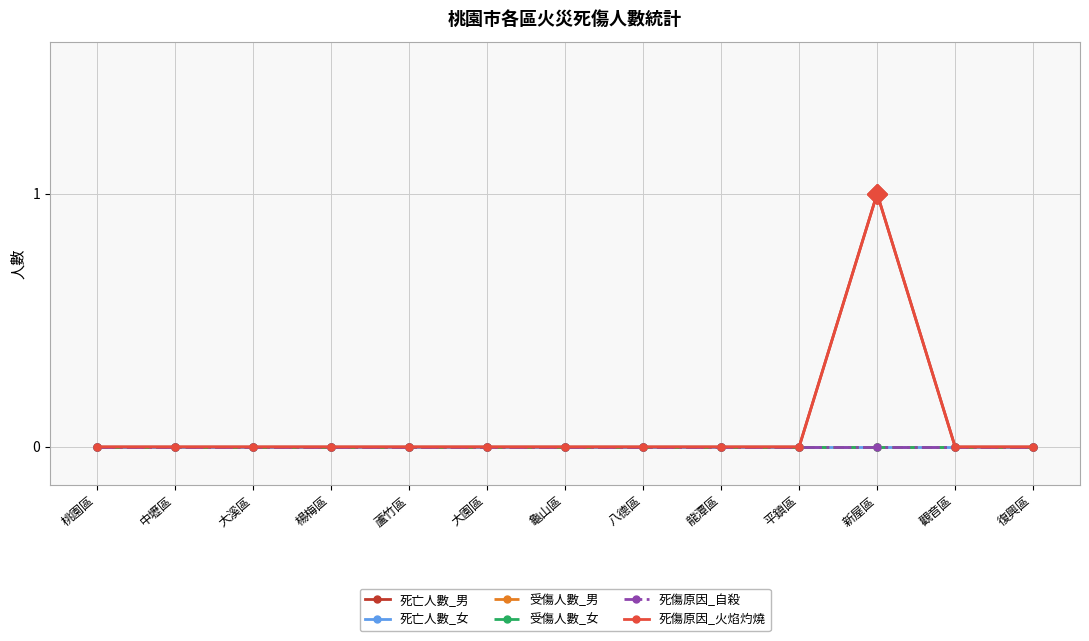

The 受傷人數_男 series shows 0 at 八德區. True or false?

True